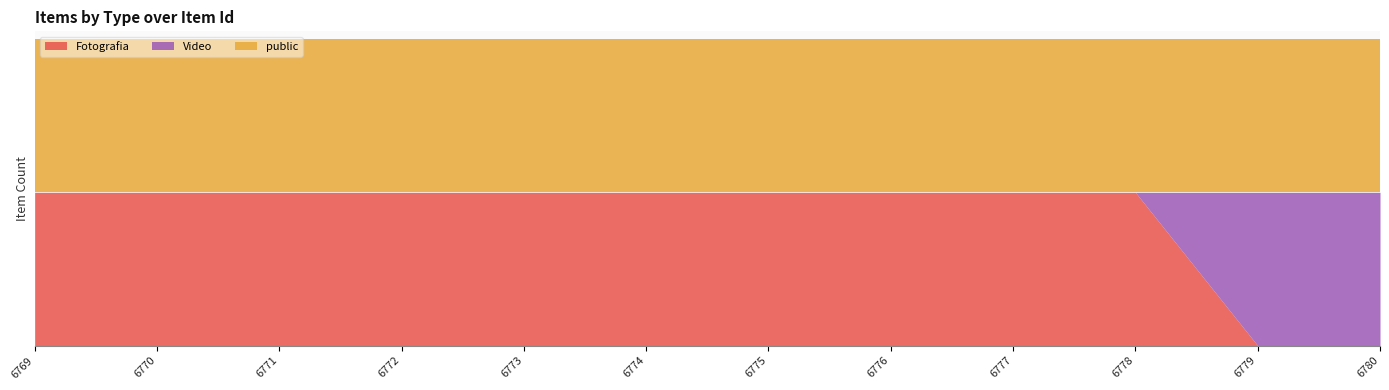

The Video series shows 1 at 6780. True or false?

True